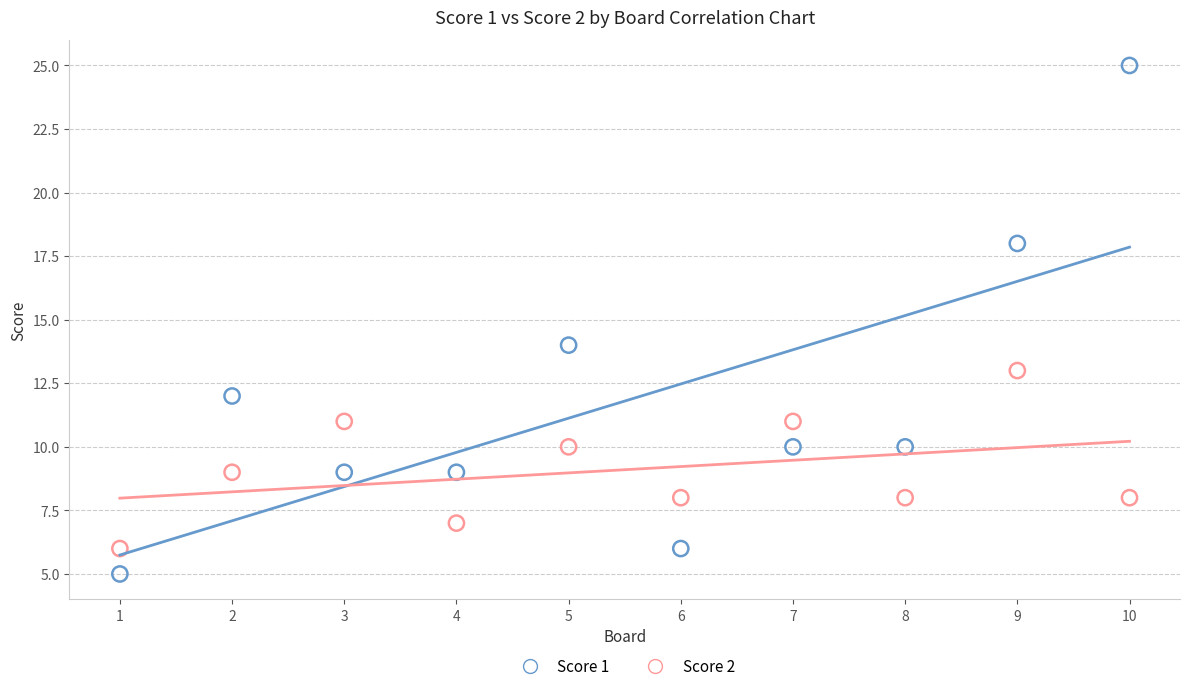

Which series has the widest spread of Y values?

Score 1